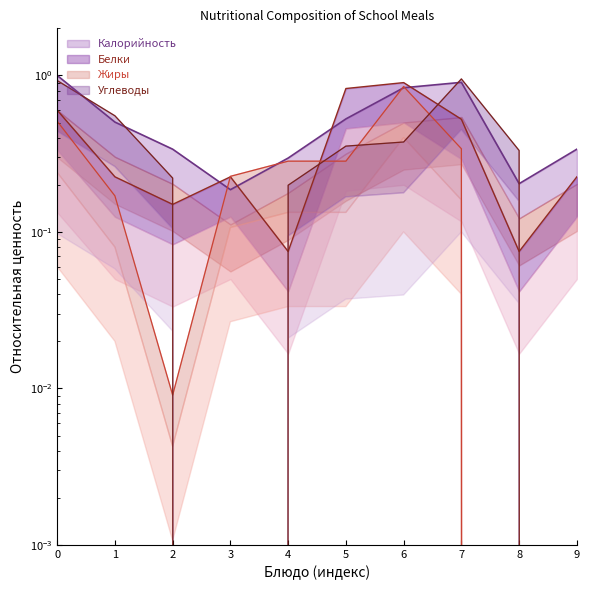

Which series has the largest total across all categories?

Калорийность